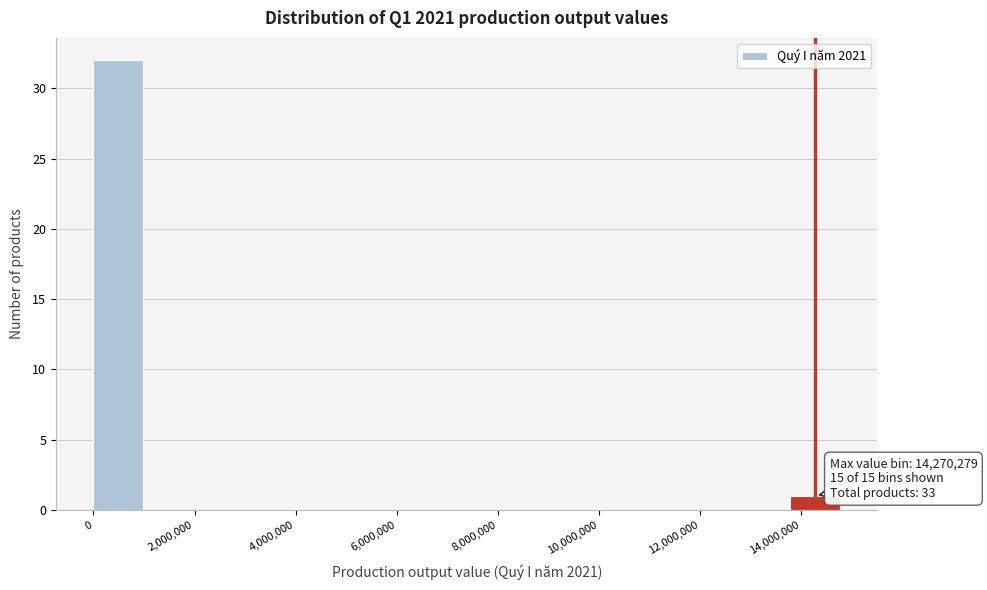

Over which range of the x-axis is the bar tallest?

0 to 1000000